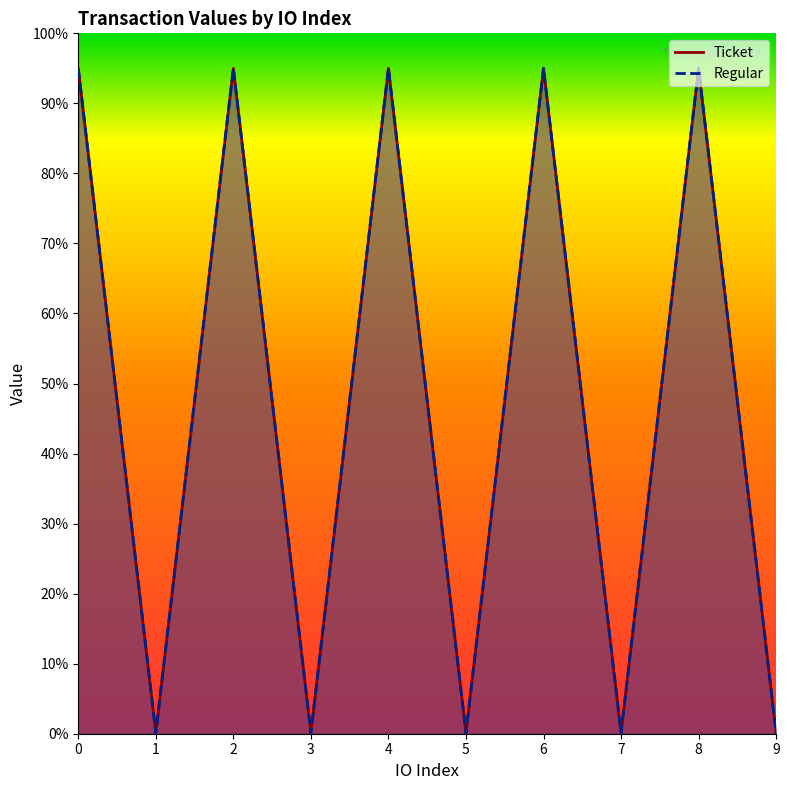

What is the average value of the Regular series?

47.6